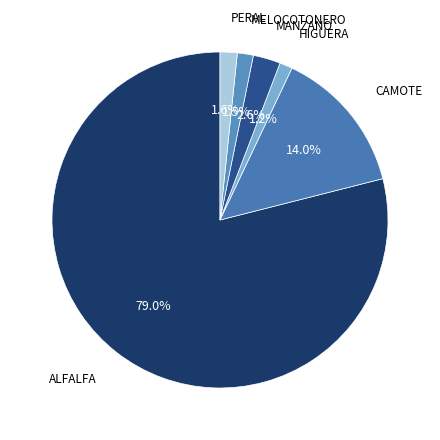

What is the smallest slice in the pie chart?

HIGUERA